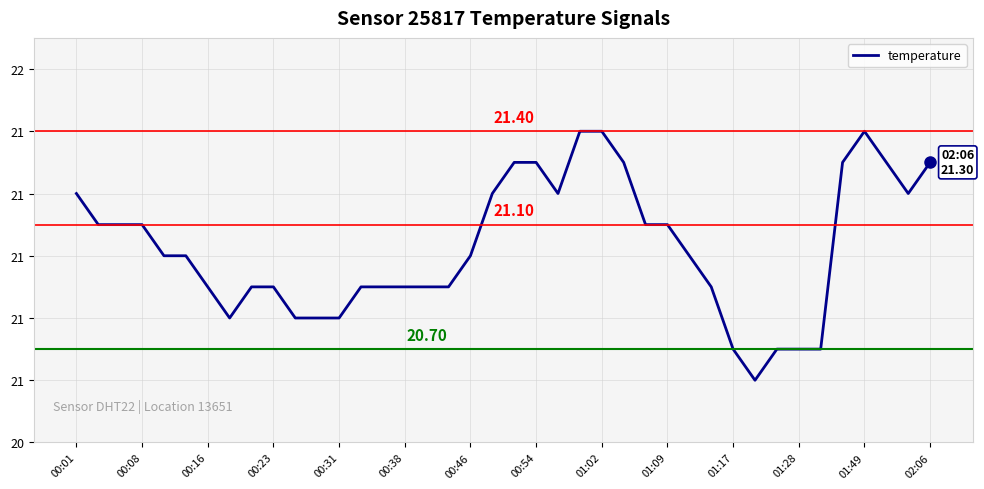

Where does the data first go above 21?

00:01